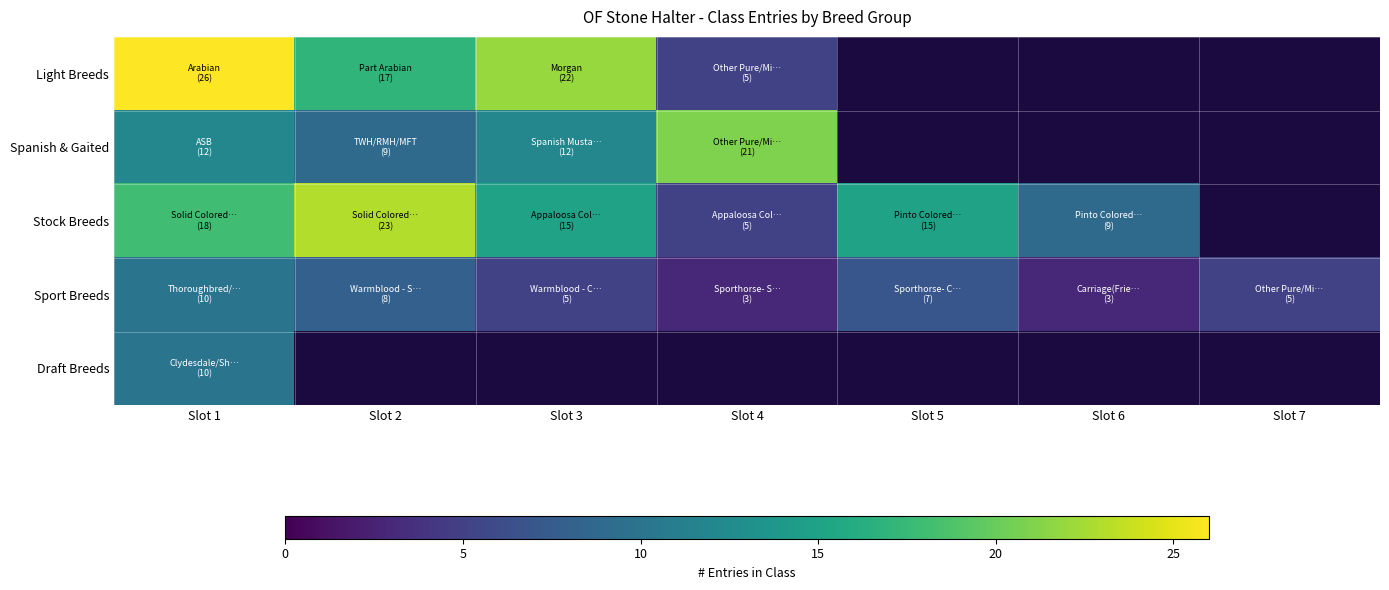

Rank the series by their maximum value, from lowest to highest.

Sport Breeds, Draft Breeds, Spanish & Gaited, Stock Breeds, Light Breeds